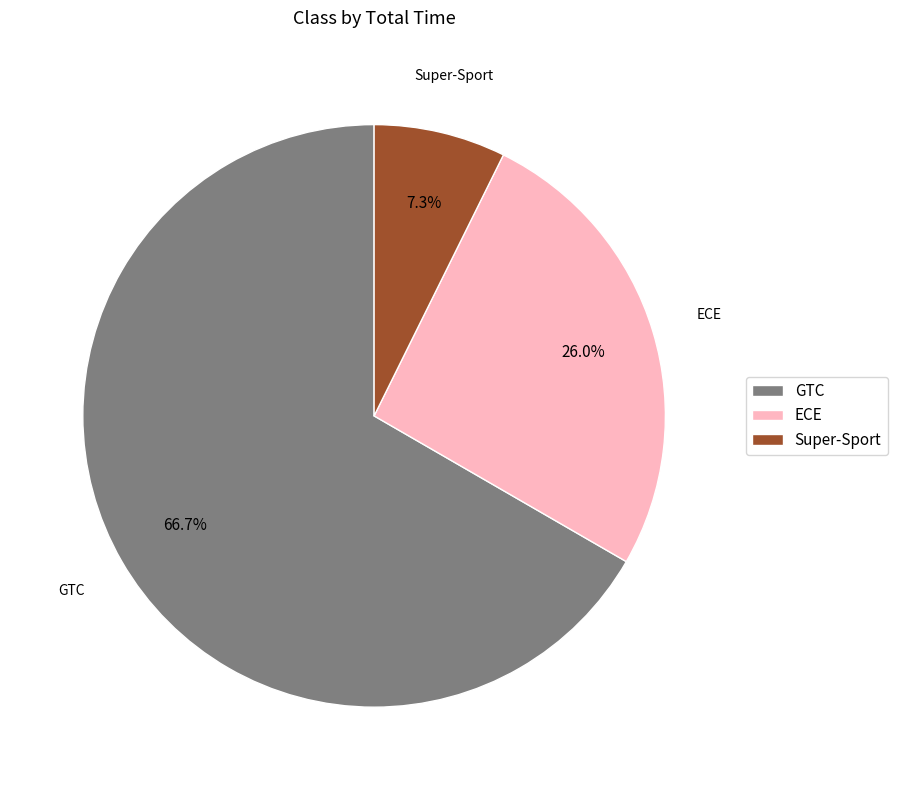

How many segments does this pie chart have?

3